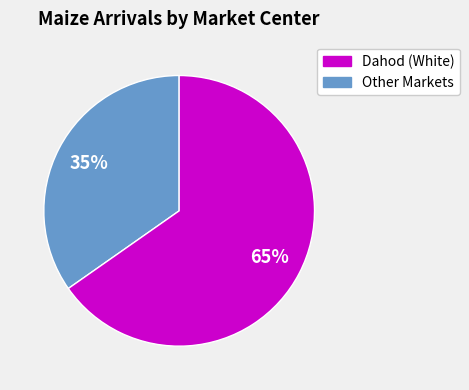

To the nearest percent, what is the average slice percentage?

50%